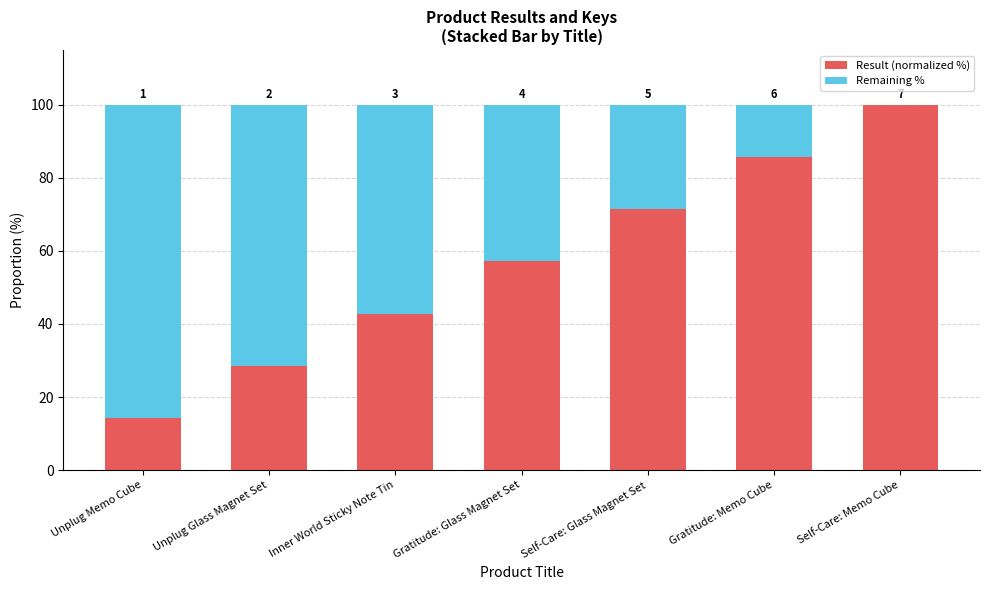

Are the bars grouped side by side (vs. stacked)?

No